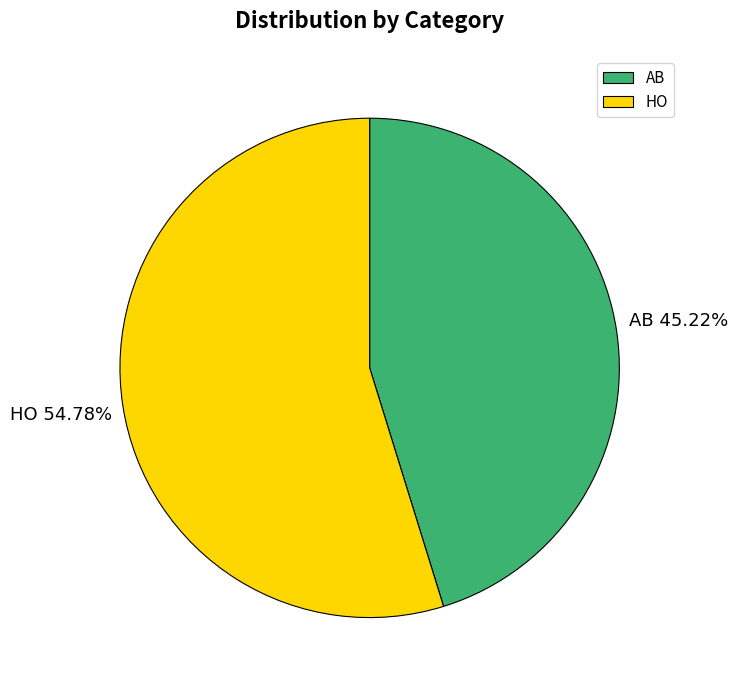

To the nearest percent, what portion does AB represent?

45%